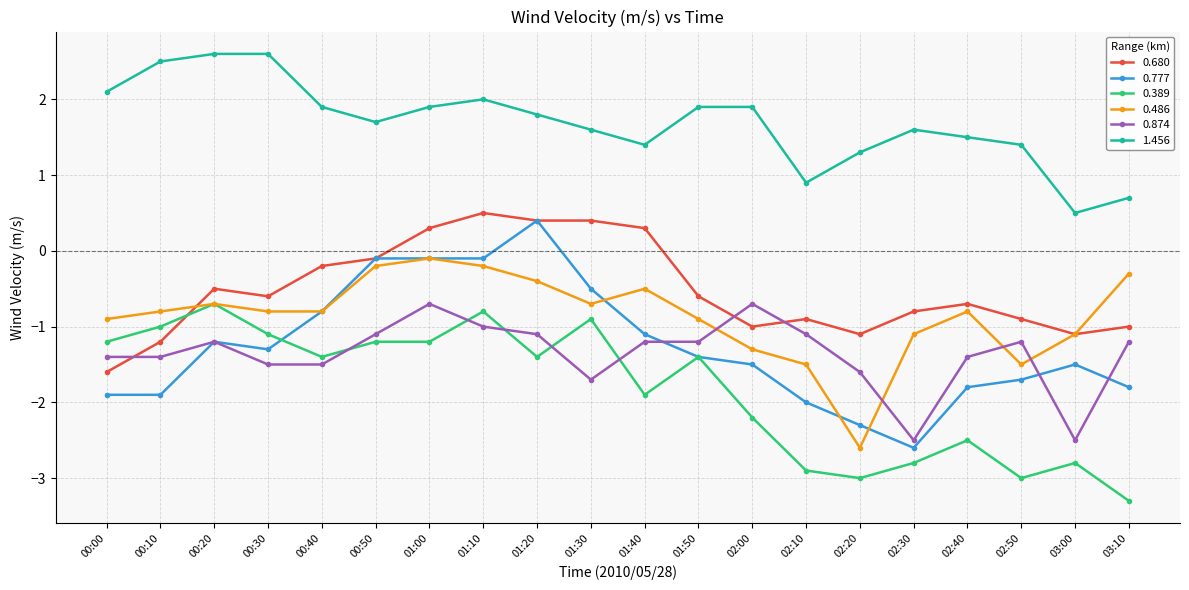

What is the maximum value for 0.389?

-0.7